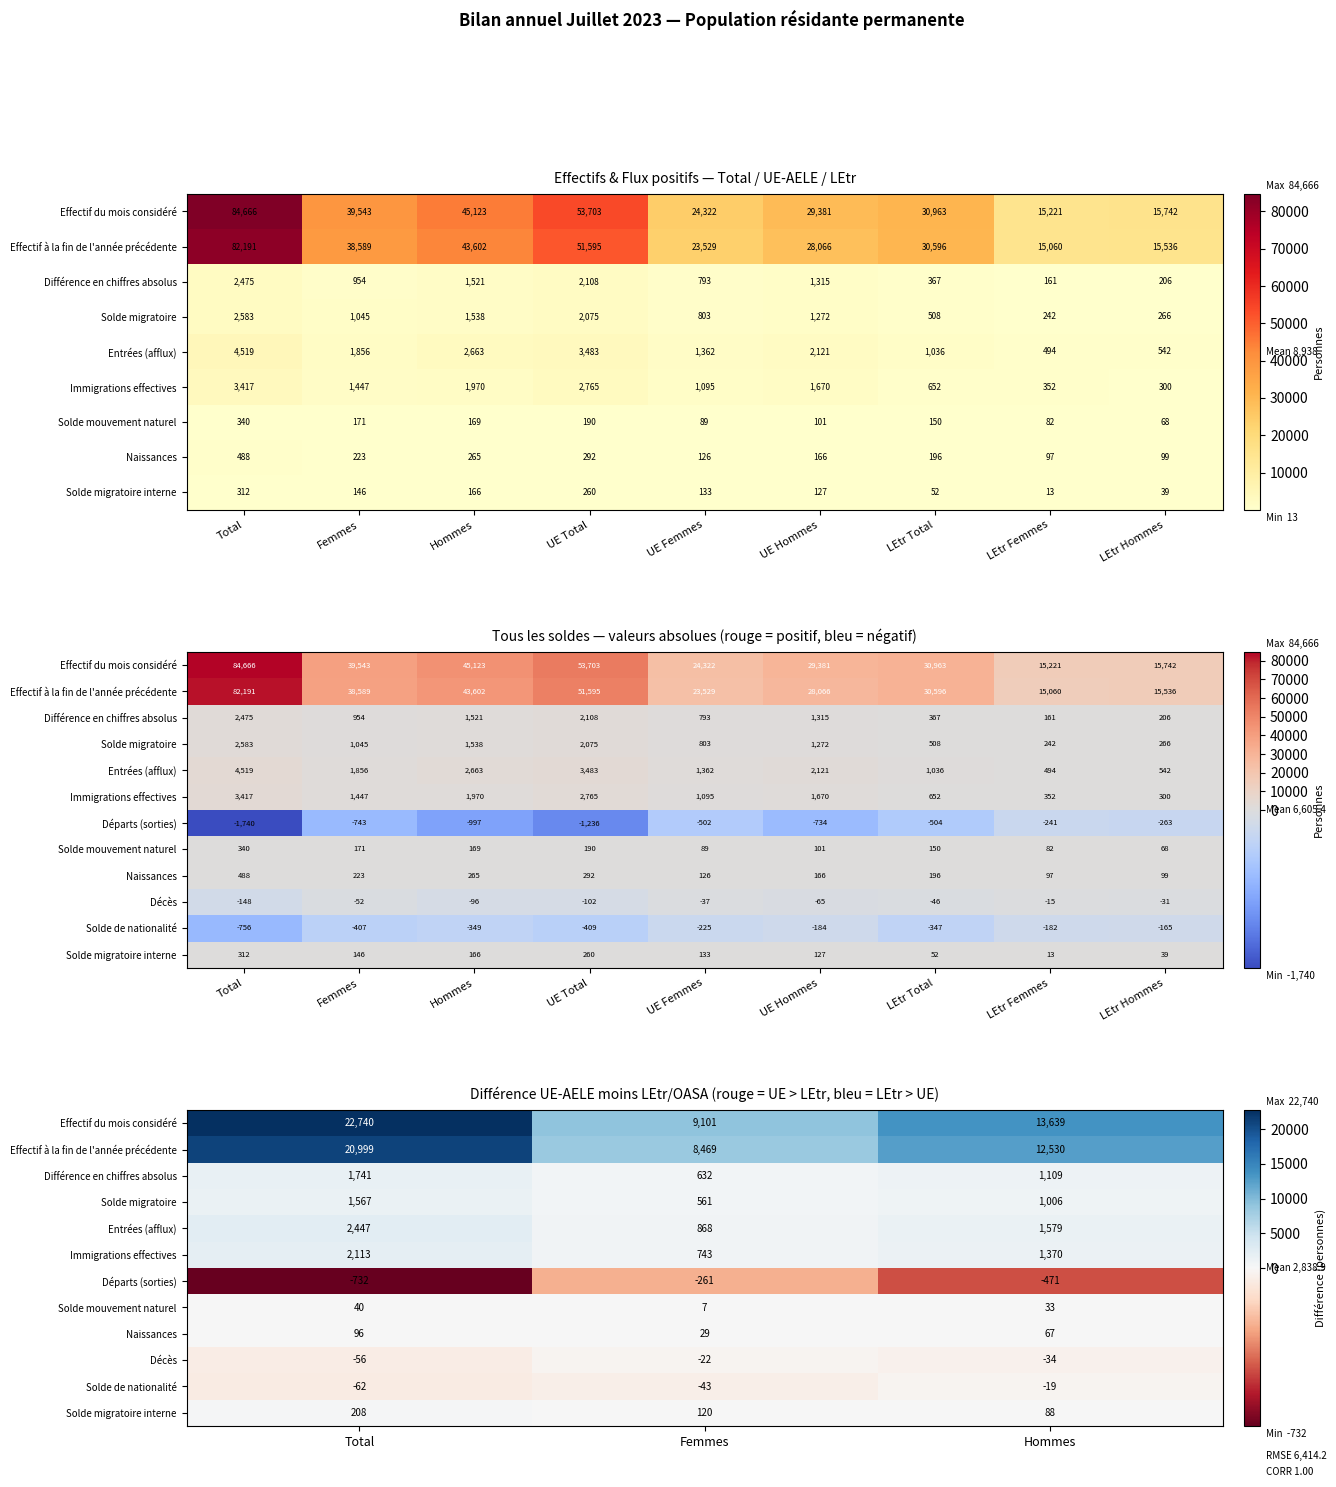

The value of Décès at Femmes is -5. True or false?

False